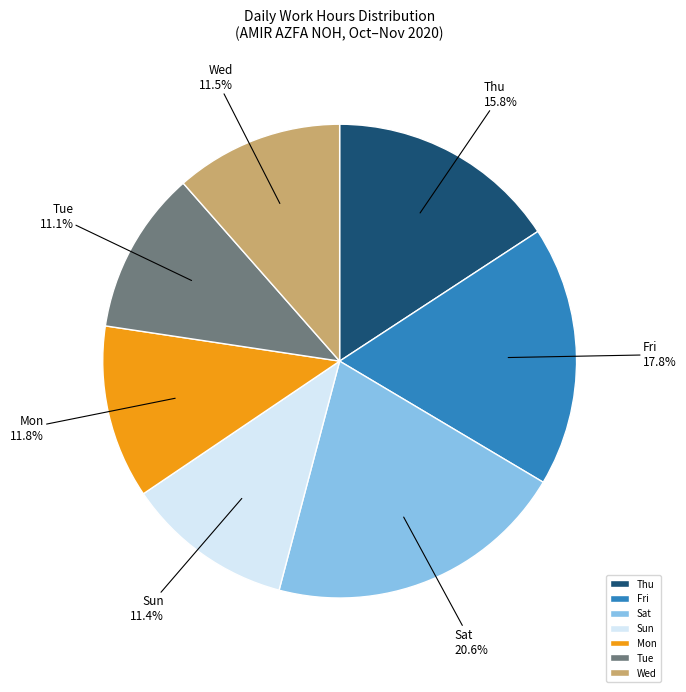

Which category has the biggest portion of the pie?

Sat